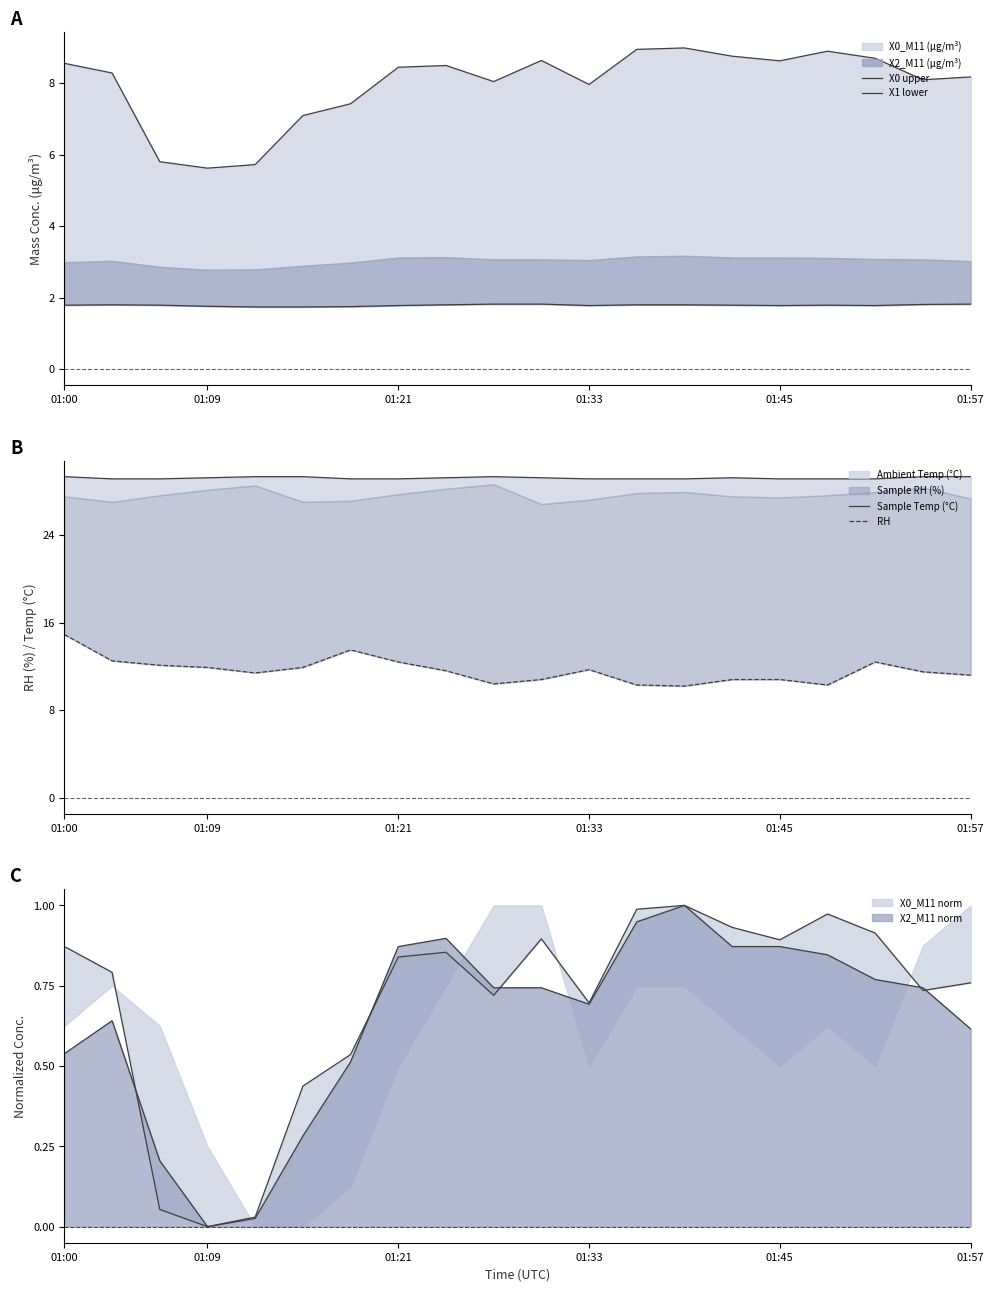

What is the difference between the maximum and second lowest values in the RH series?

4.6